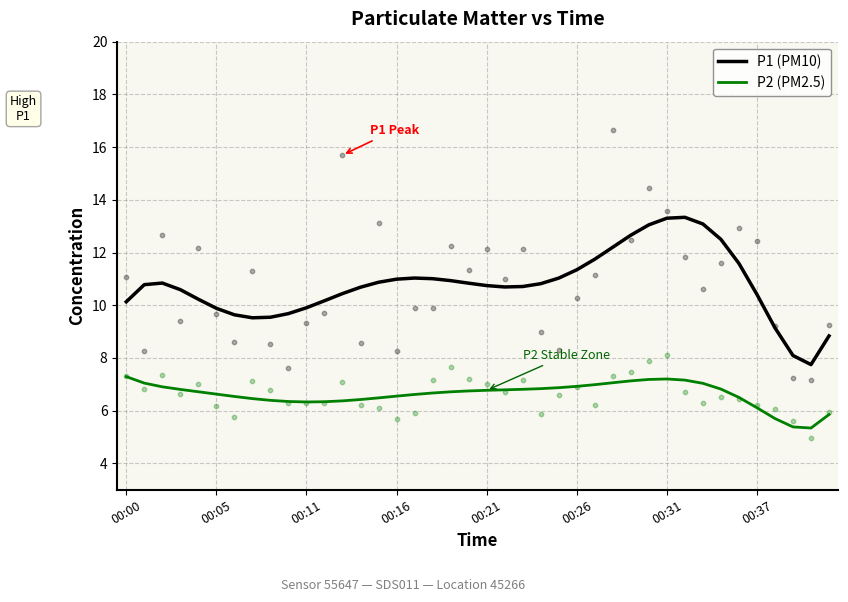

Which series contains the highest Y value?

P1 (PM10)